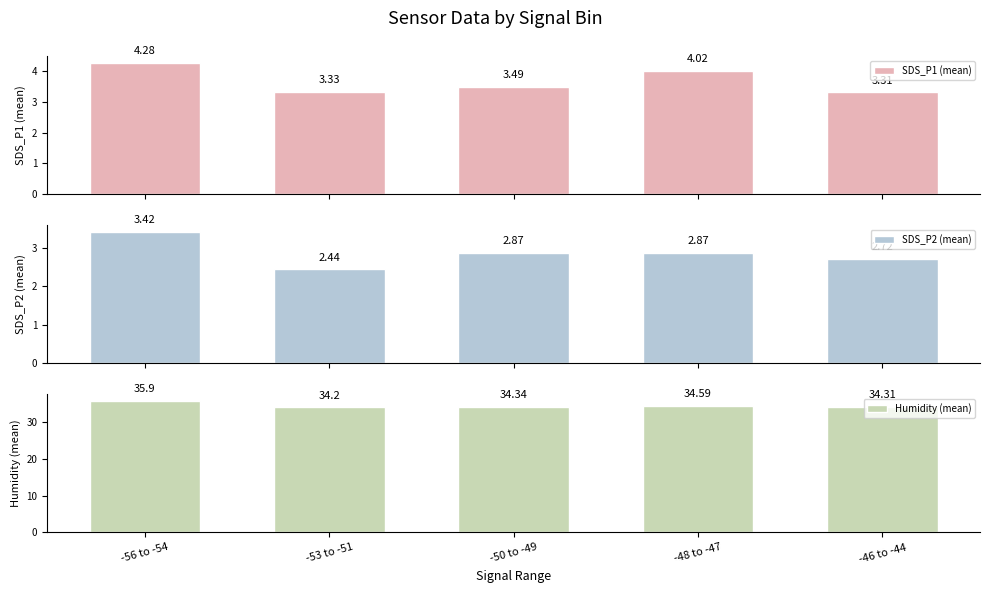

Read the SDS_P2 (mean) value at -48 to -47.

2.9